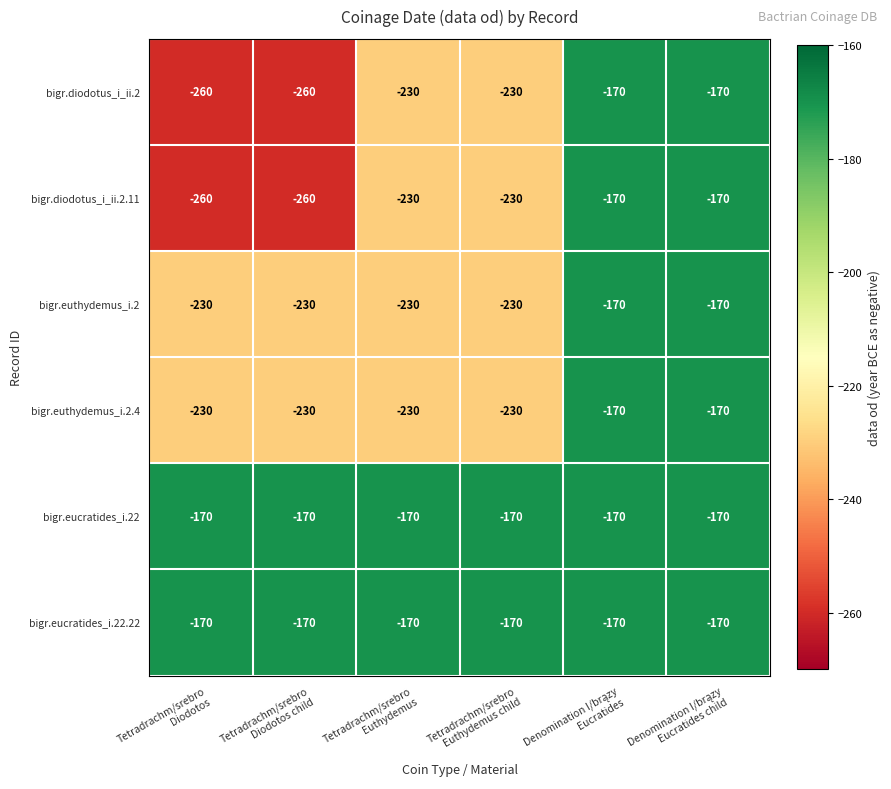

What is the sum of all bigr.euthydemus_i.2.4 values?

-1260